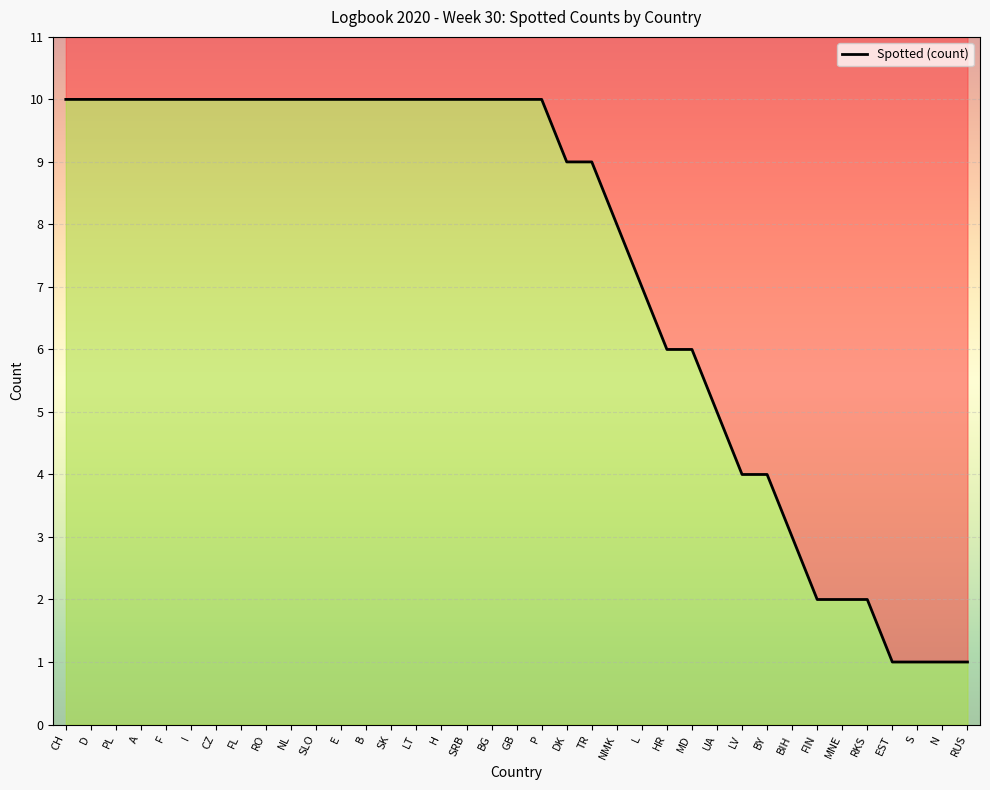

Between SRB and UA, which is larger?

SRB